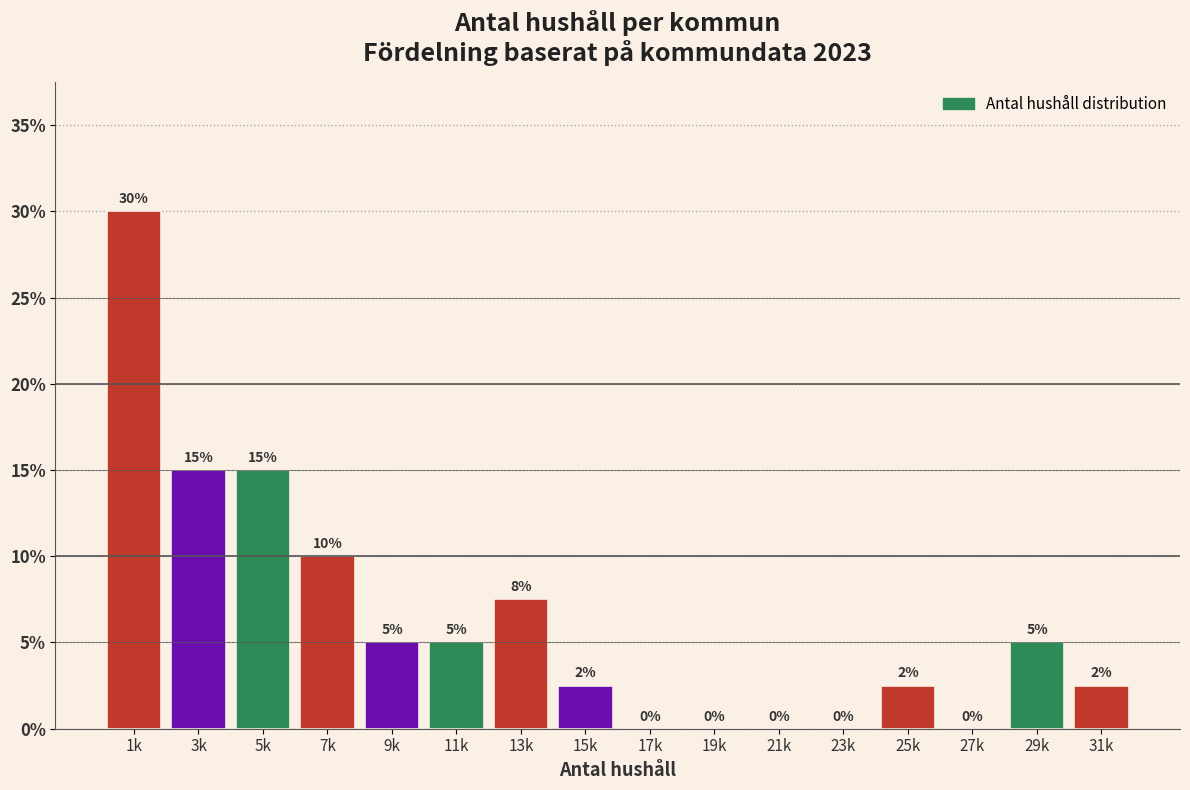

What is the sum of the values at 1k and 23k?

30.0